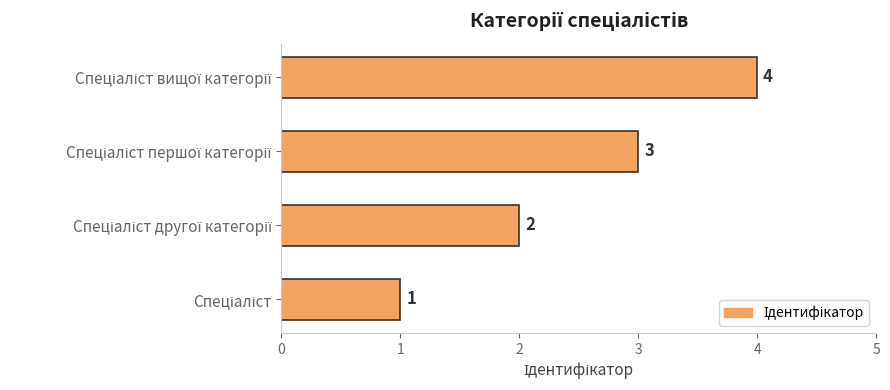

What is the difference between the maximum and minimum values?

3